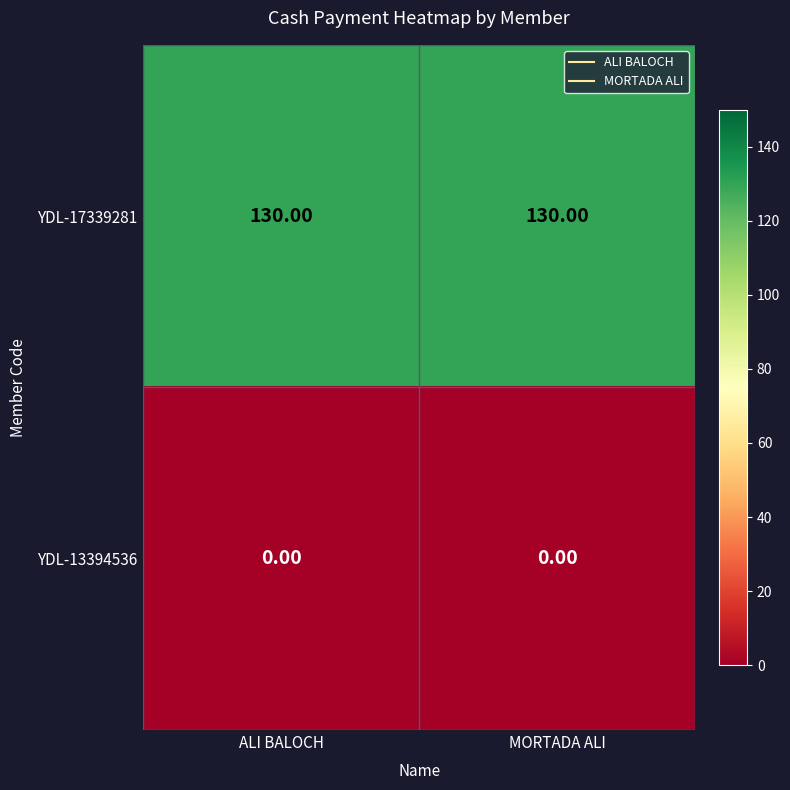

List the series in order of their overall mean, lowest first.

YDL-13394536, YDL-17339281